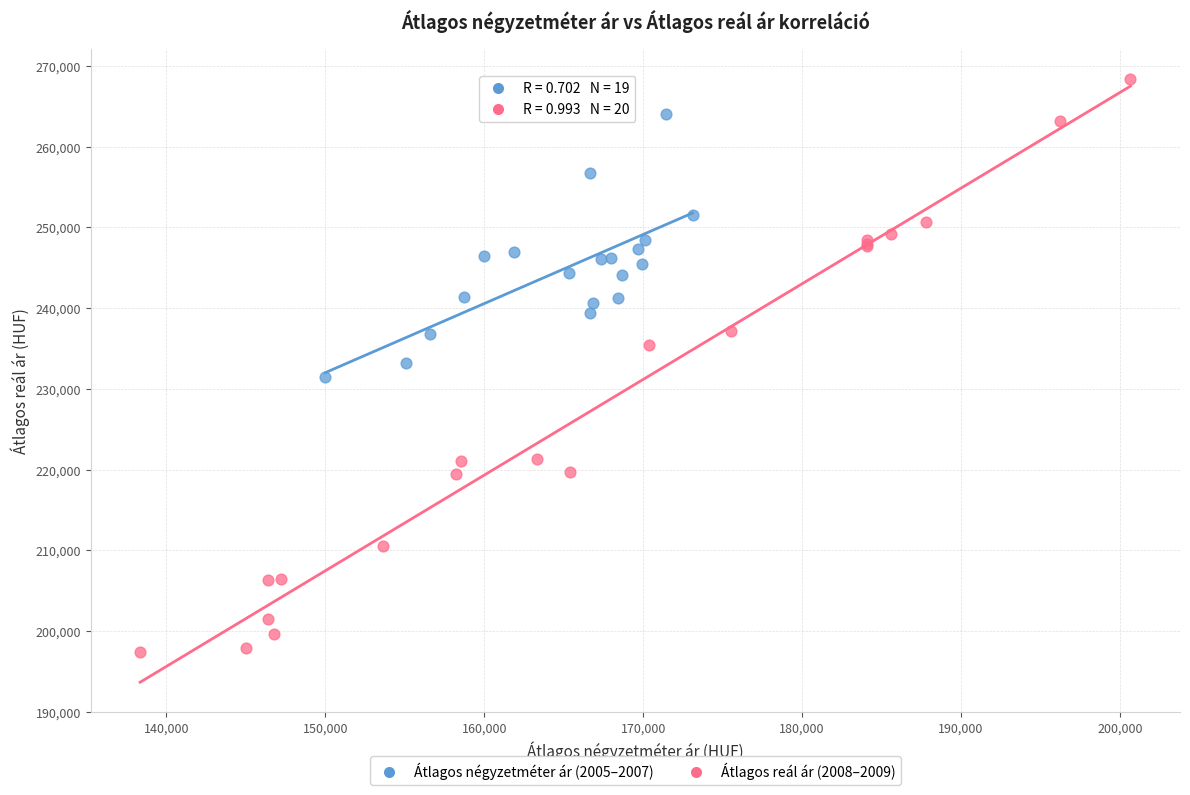

What are all the series names shown in the legend?

Átlagos négyzetméter ár (2005–2007), Átlagos reál ár (2008–2009)